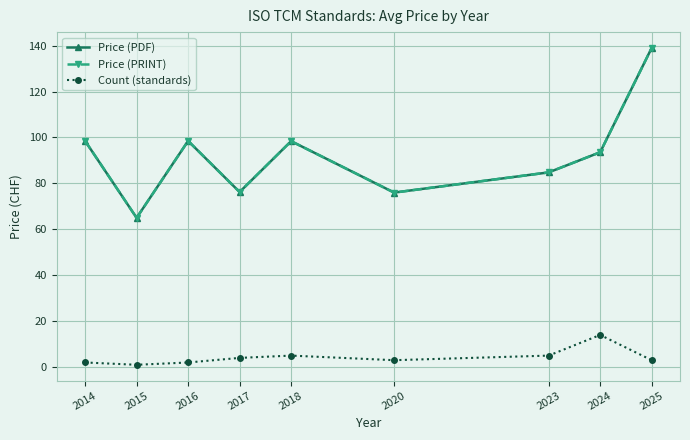

What are all the series names shown in the legend?

Price (PDF), Price (PRINT), Count (standards)